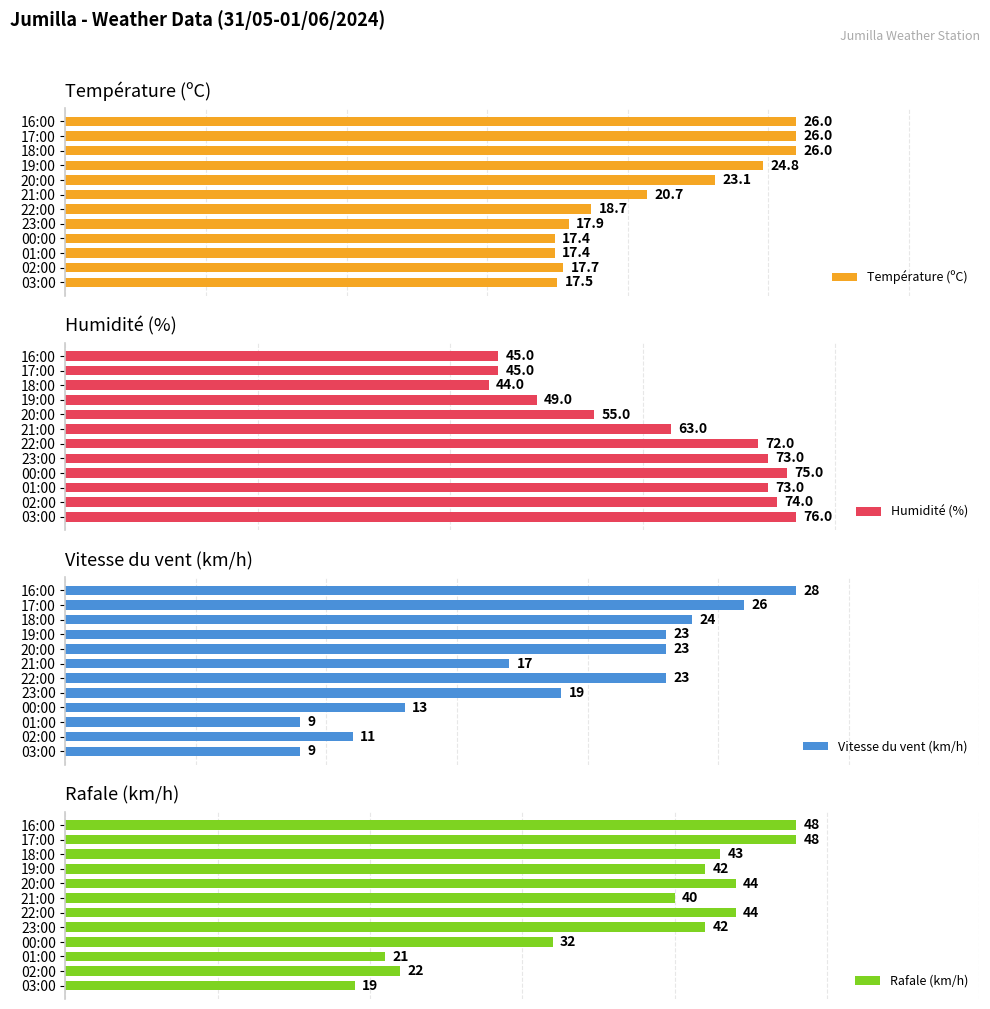

Which series has the largest total across all categories?

Humidité (%)